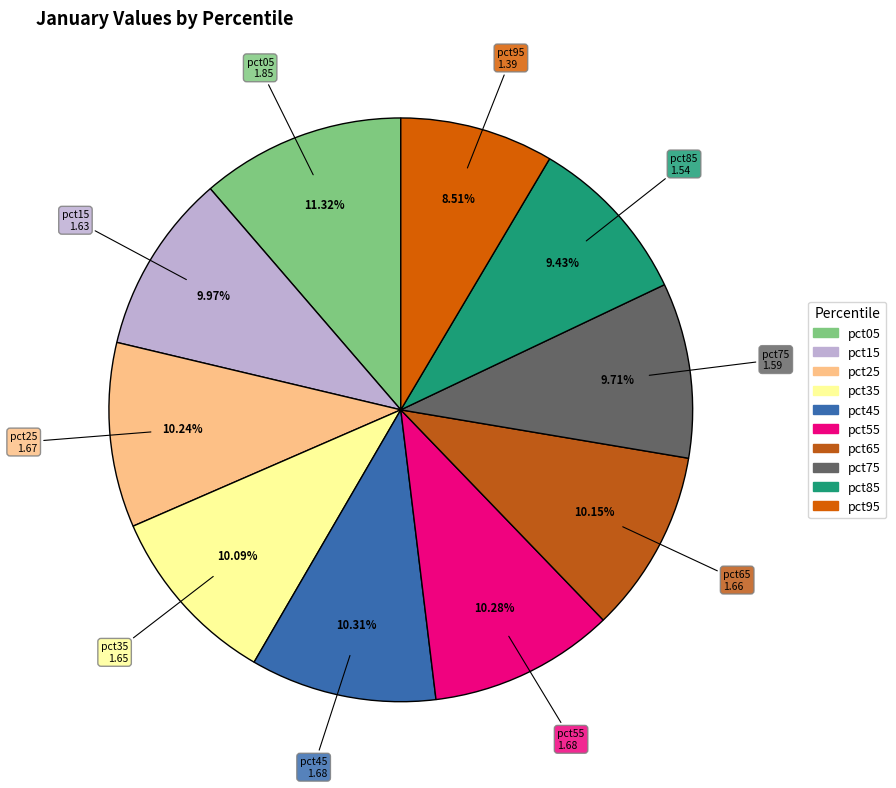

Which category has the smallest portion of the pie?

pct95